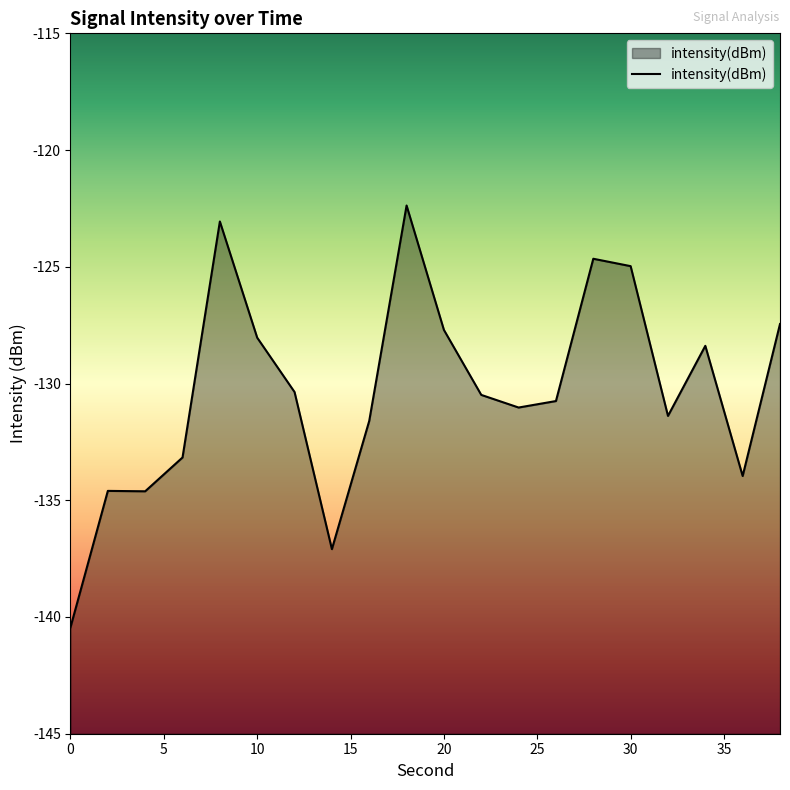

What is the maximum value shown in the chart?

-122.4